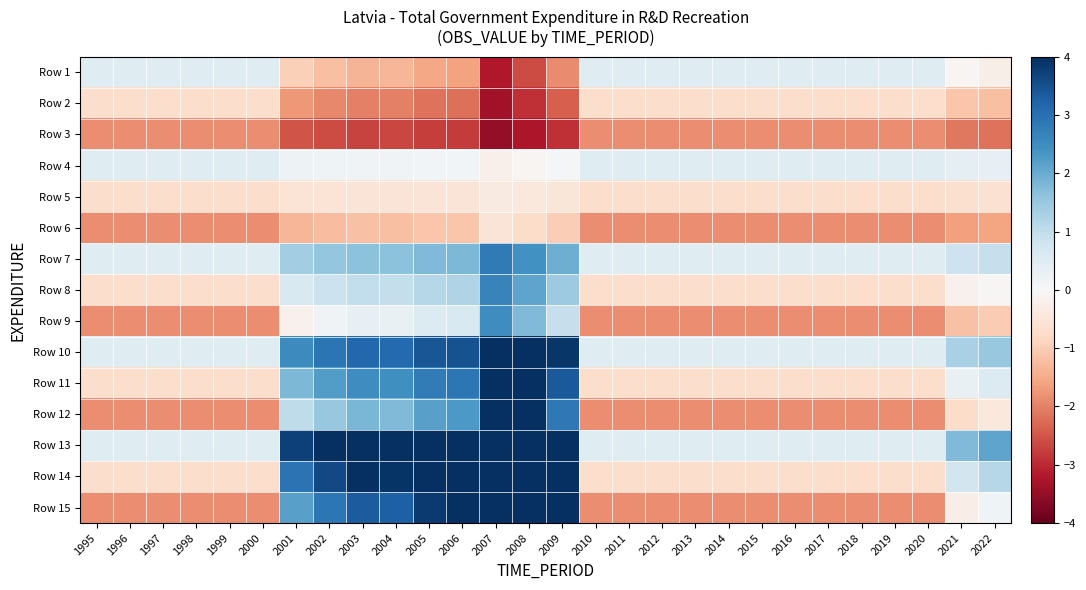

At how many categories does at least one series exceed 0?

28